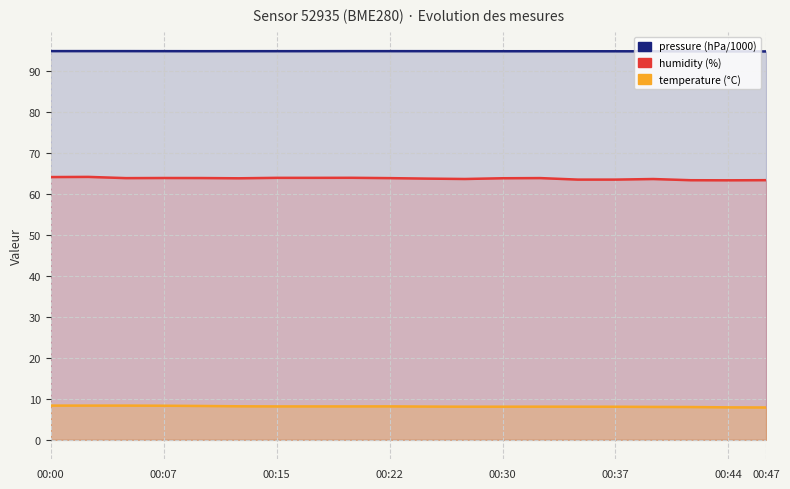

What is the difference between the maximum and minimum values in the pressure (hPa/1000) series?

0.1